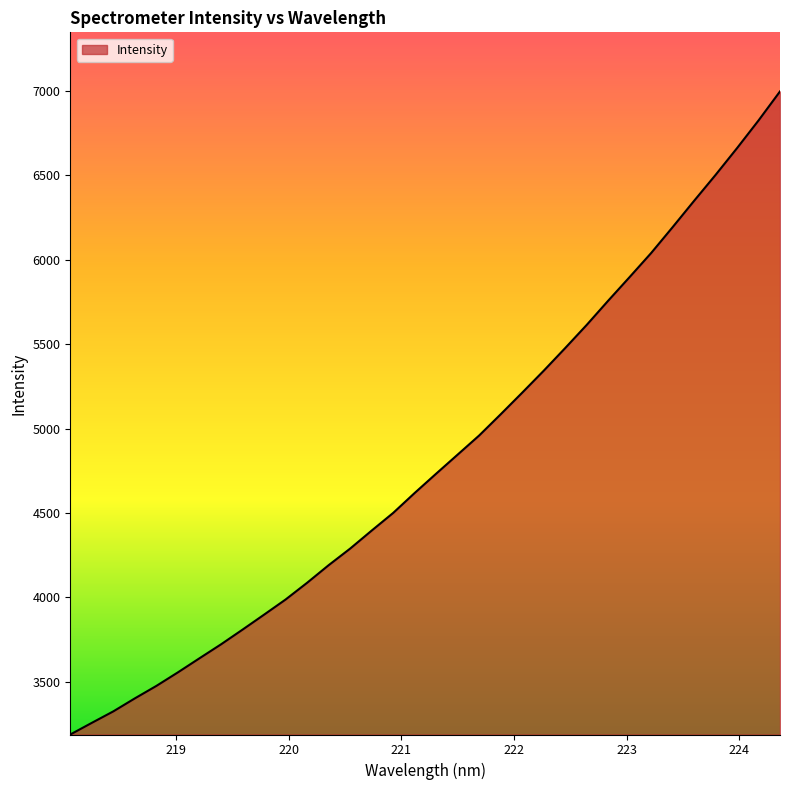

What is the greatest value displayed?

6995.3